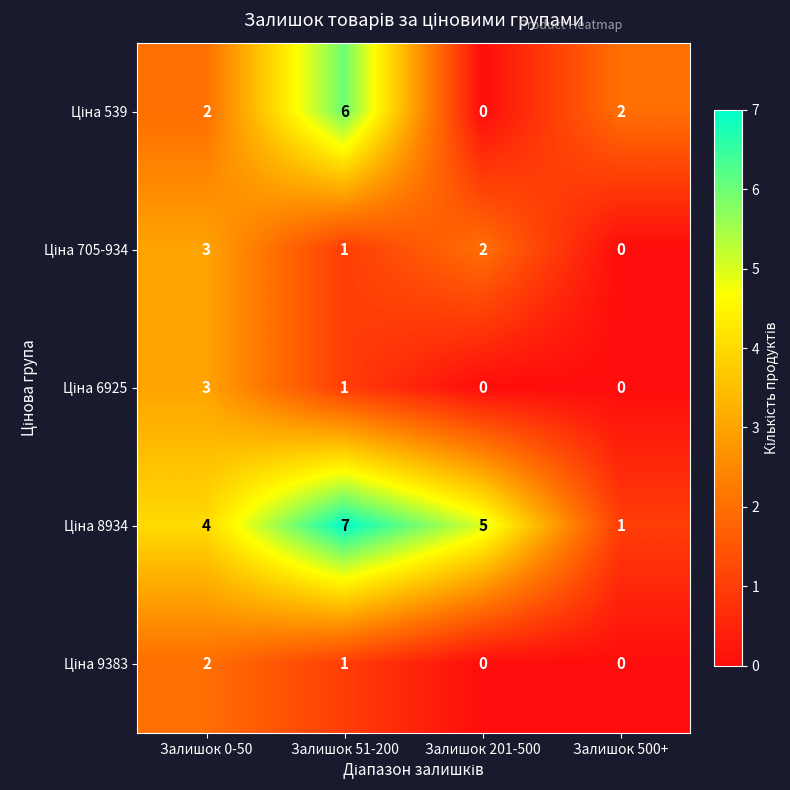

How many data points does each series have?

4